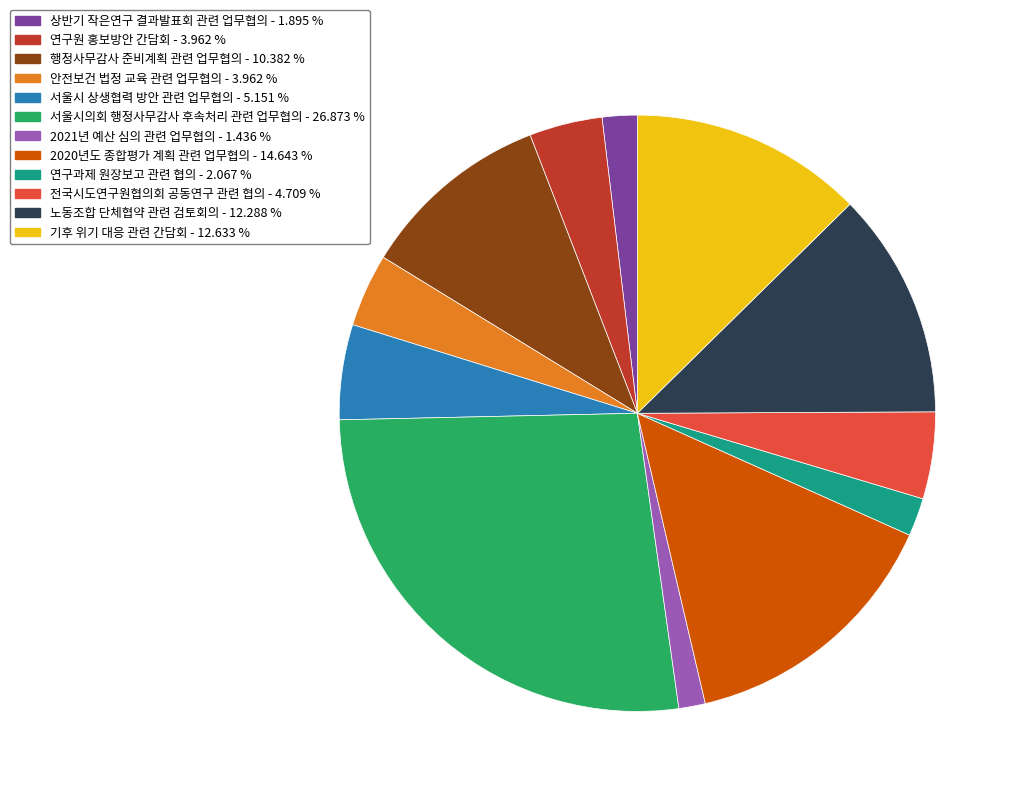

What is the ratio of the value at 서울시의회 행정사무감사 후속처리 관련 업무협의 to the value at 기후 위기 대응 관련 간담회?

2.1